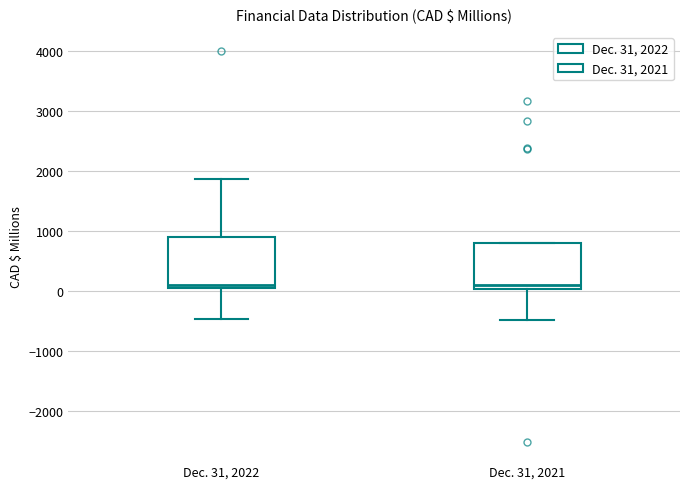

Reading left to right, transcribe this box plot: for each box, give where its median line is, the range the box spans, and where its two whiskers end, as read against the y-axis. The values are not printed on the chart, so give them approximately, as read against the axis.

Dec. 31, 2022: median 100, box 0 to 900, whiskers -500 to 1900
Dec. 31, 2021: median 100, box 0 to 800, whiskers -500 to 800